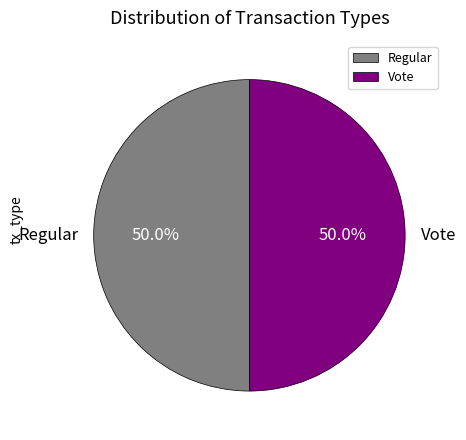

How many segments does this pie chart have?

2